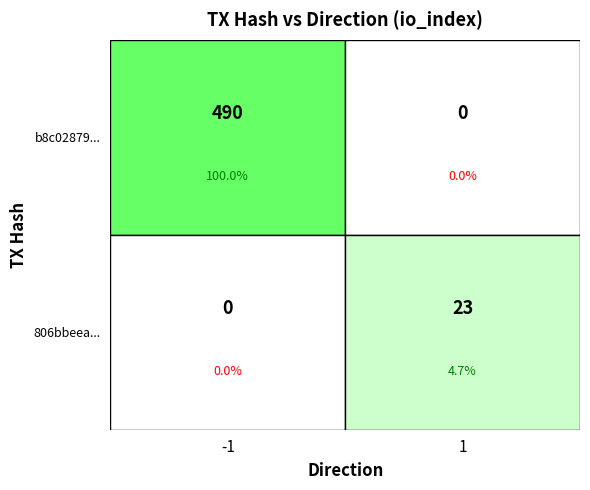

How many distinct data groups are displayed?

2